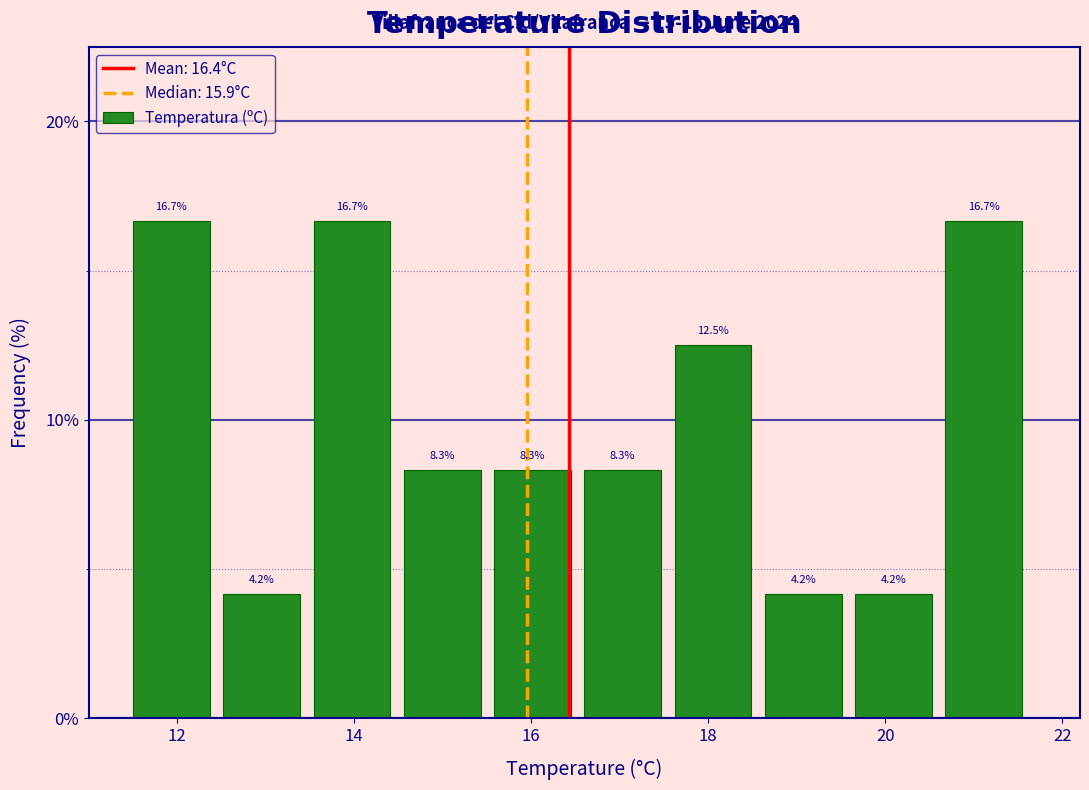

What is the height of the bar covering 12.52 to 13.54 on the x-axis? The bar edges are not printed on the chart, so give them approximately, as read against the axis.

4.2